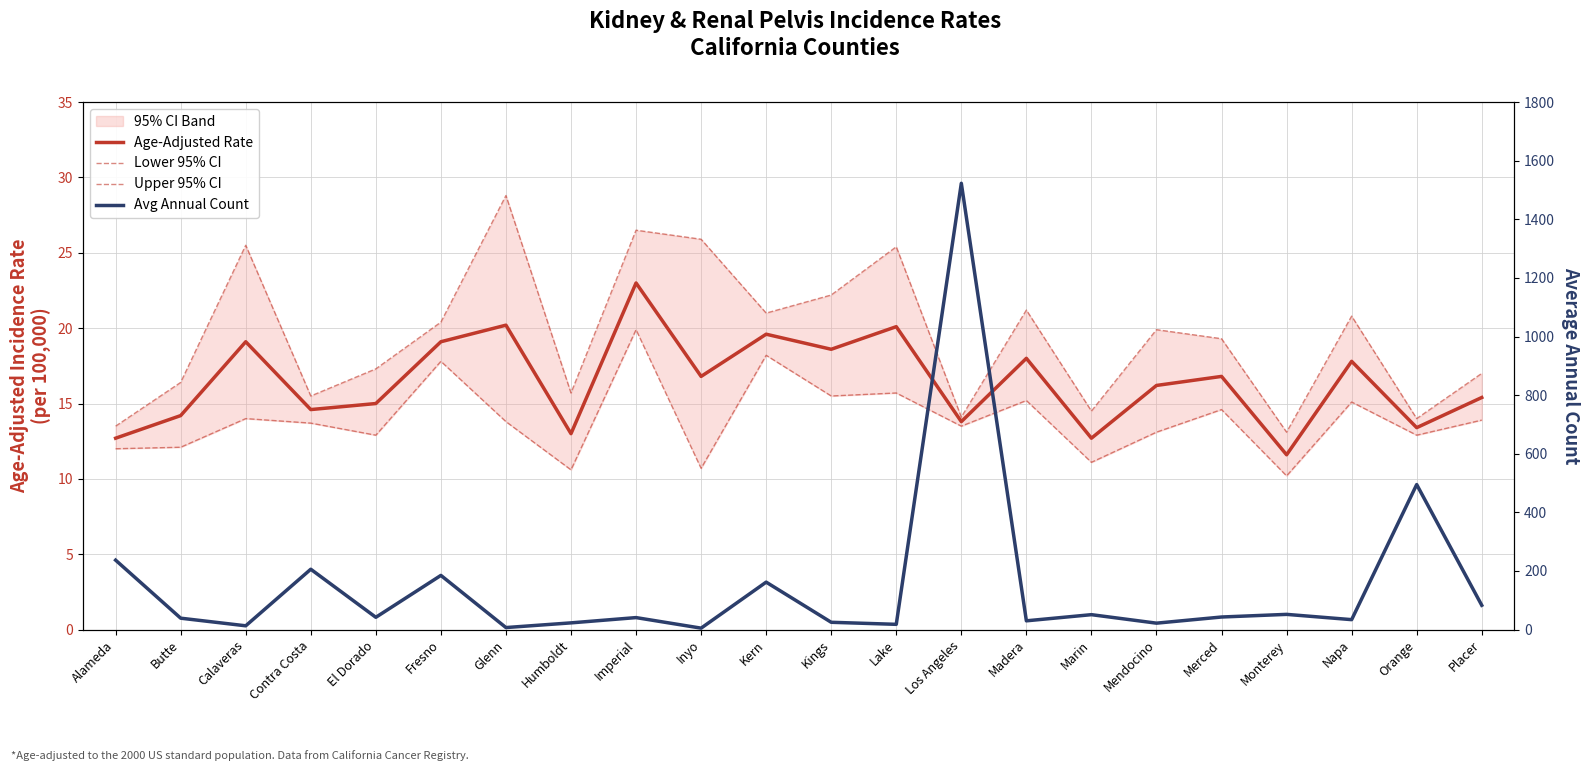

Which series has the largest total across all categories?

Avg Annual Count